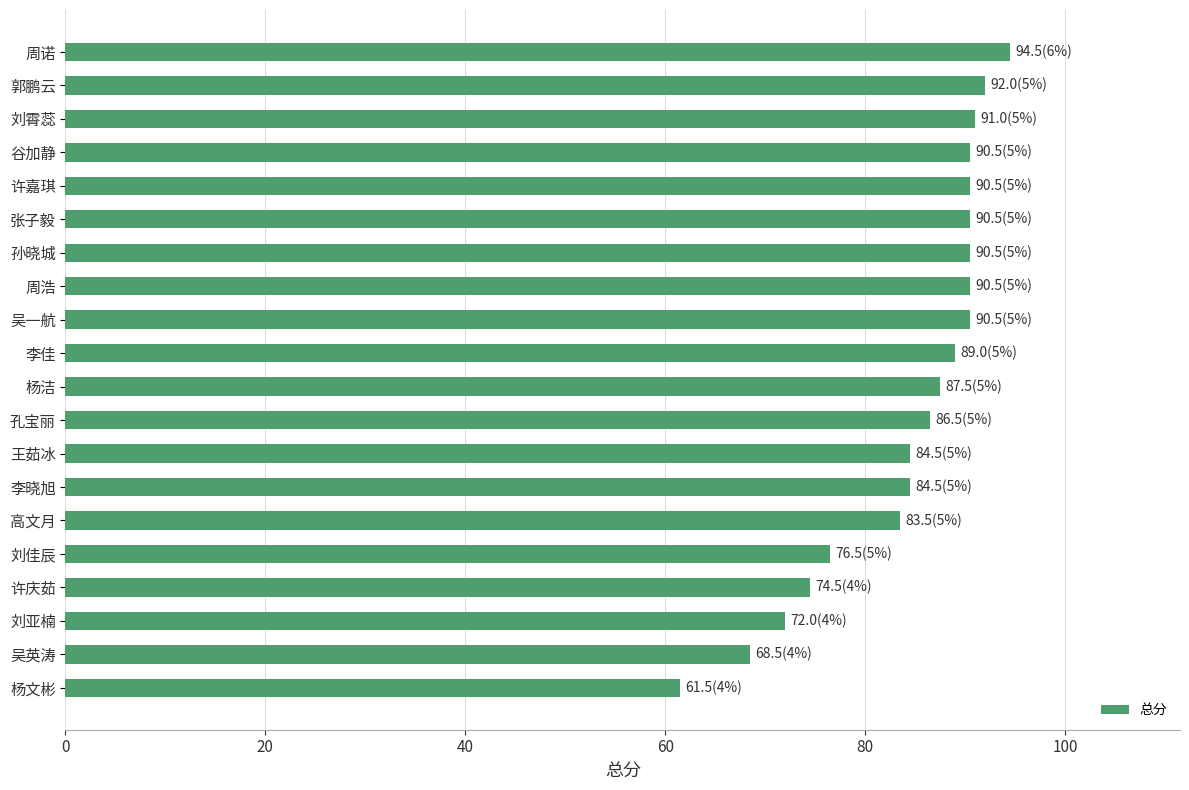

At which label is the value closest to 78?

刘佳辰